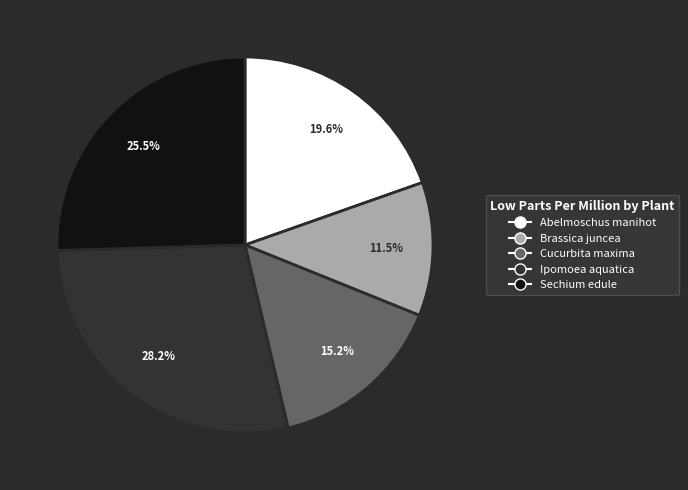

Rank the categories by value from highest to lowest.

Ipomoea aquatica, Sechium edule, Abelmoschus manihot, Cucurbita maxima, Brassica juncea